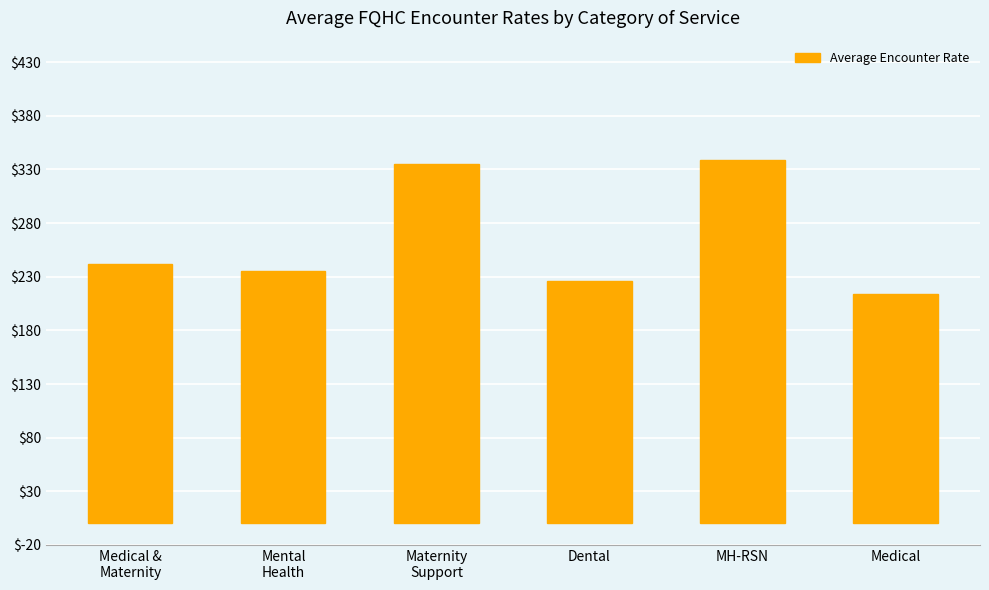

What is the minimum value shown in the chart?

213.7